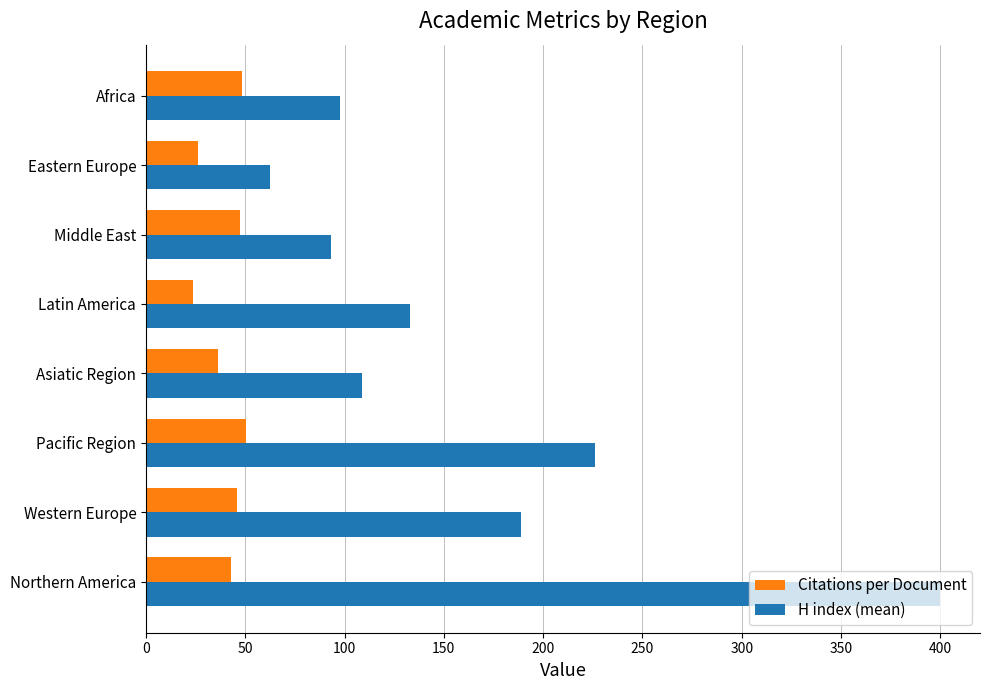

At which label is H index (mean) closest to 231?

Pacific Region